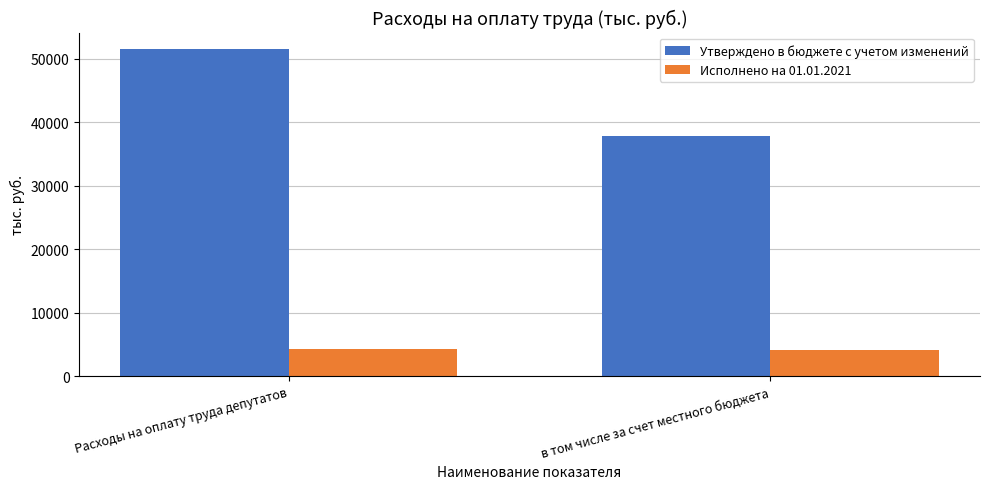

How many distinct data groups are displayed?

2